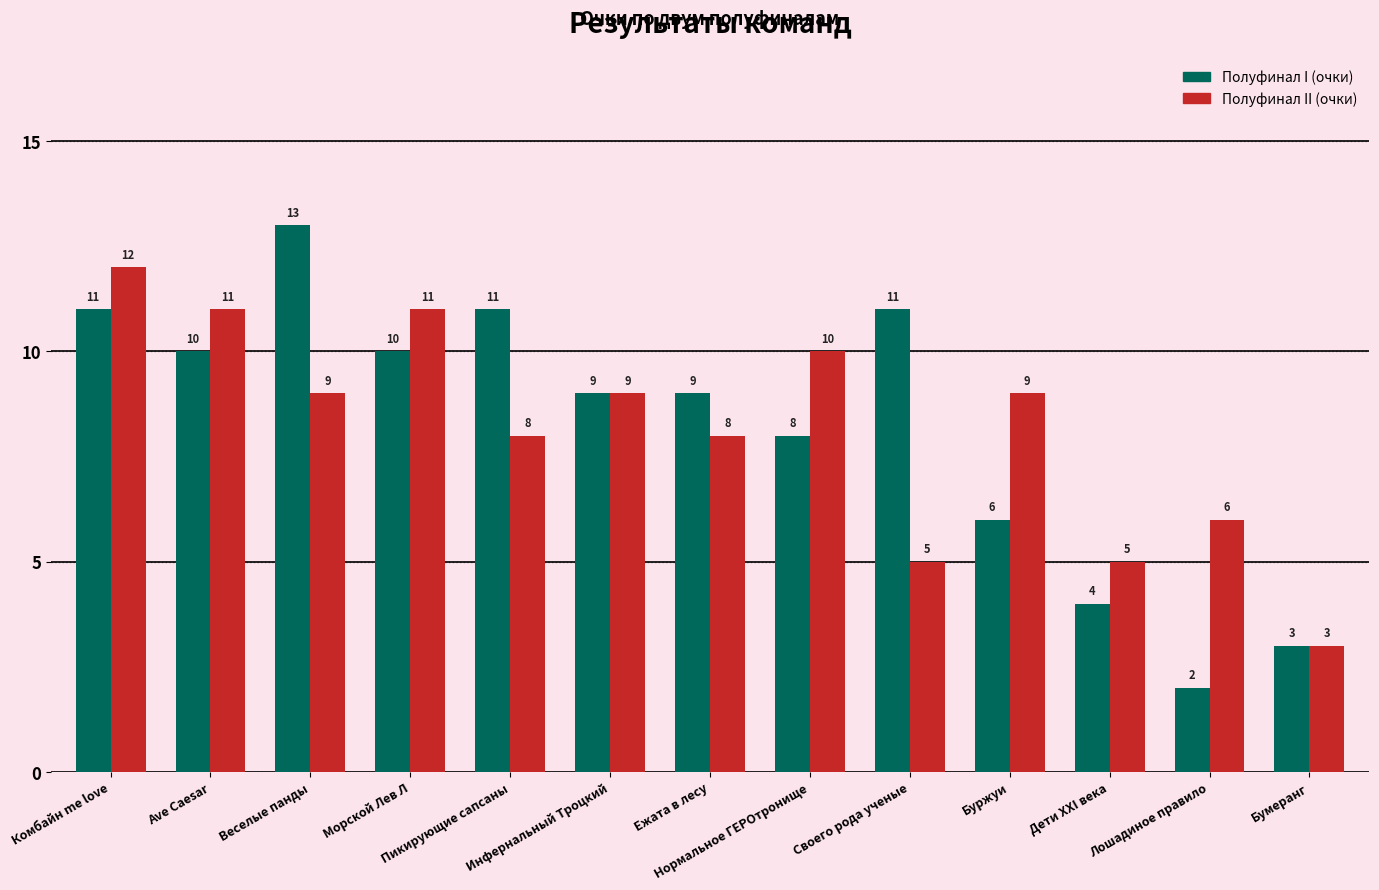

Is it true that Полуфинал II (очки) equals 9 at Инфернальный Троцкий?

True